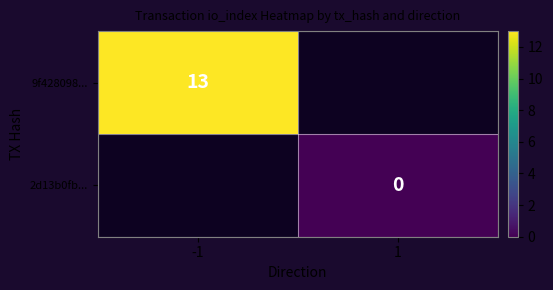

At how many categories does at least one series exceed 1?

1